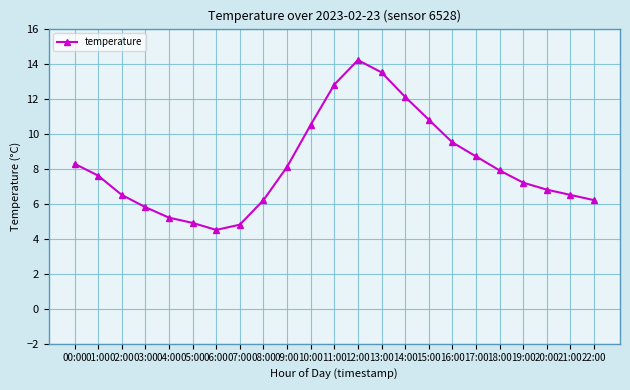

What is the sum of all values?

188.6